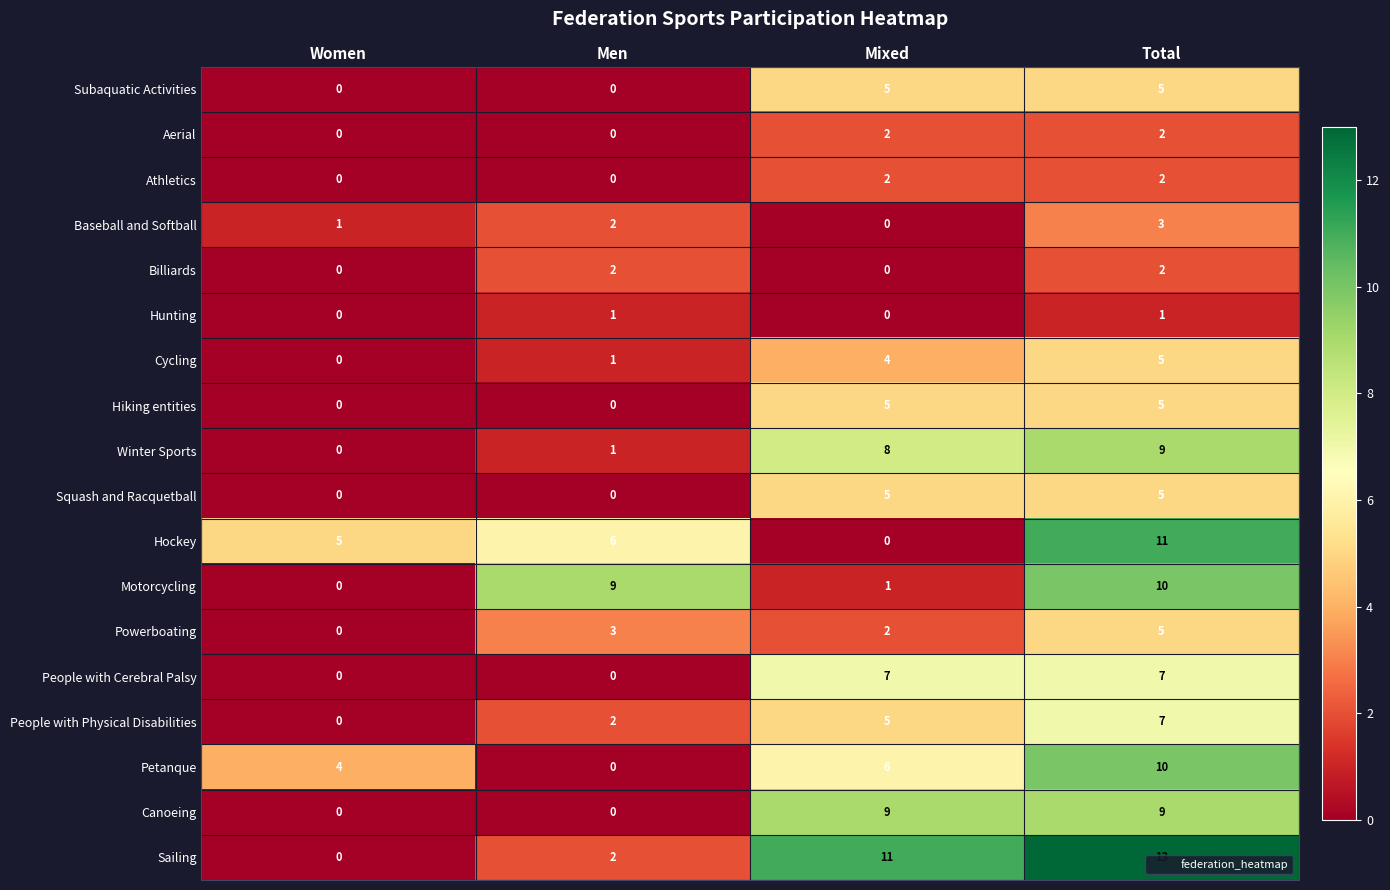

At which category does the chart reach its peak across all series?

Total